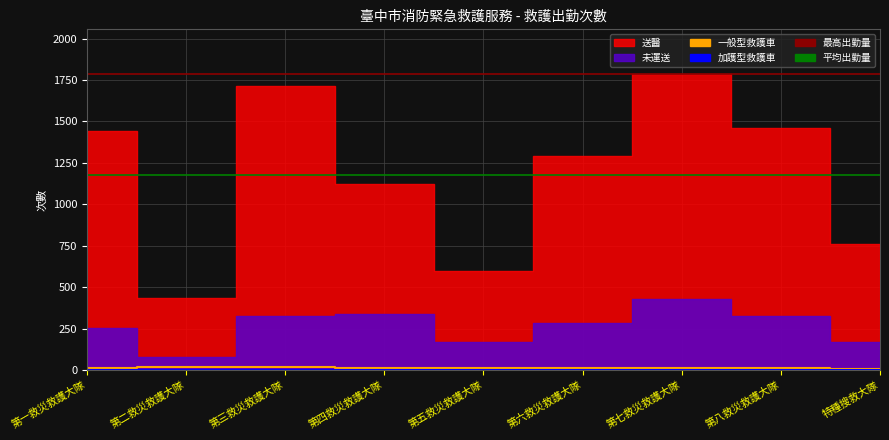

True or false: 加護型救護車 has a value of 0 at 第二救災救護大隊.

True